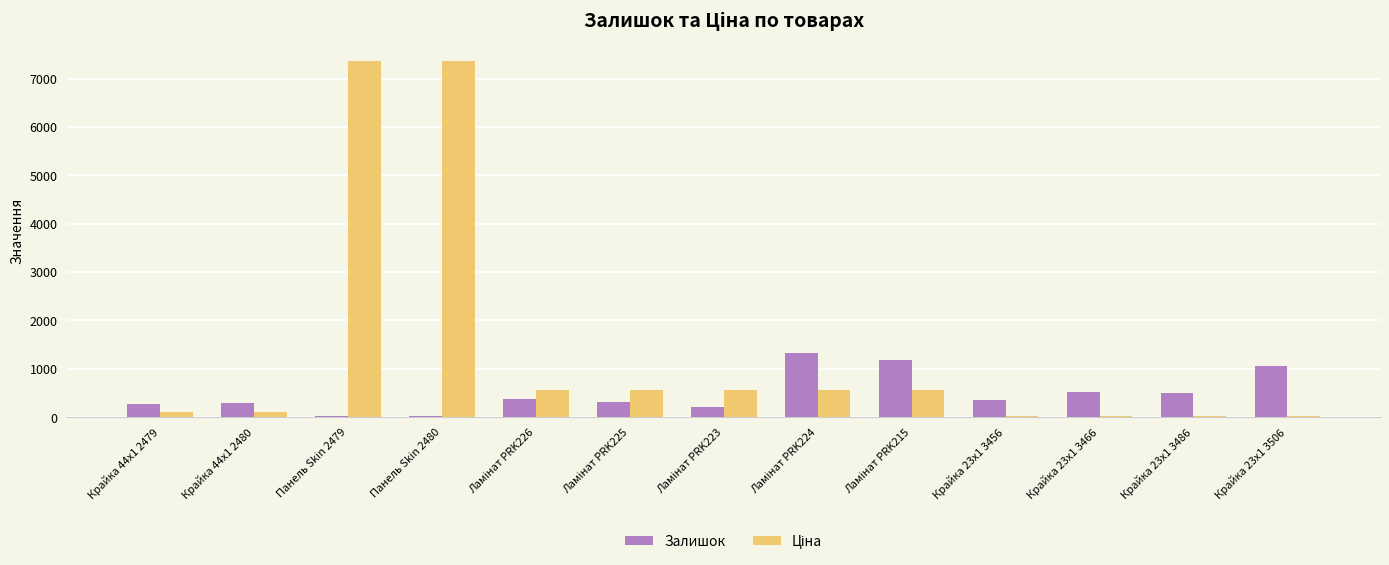

Which series changed the most between Крайка 44x1 2480 and Крайка 23x1 3506?

Залишок